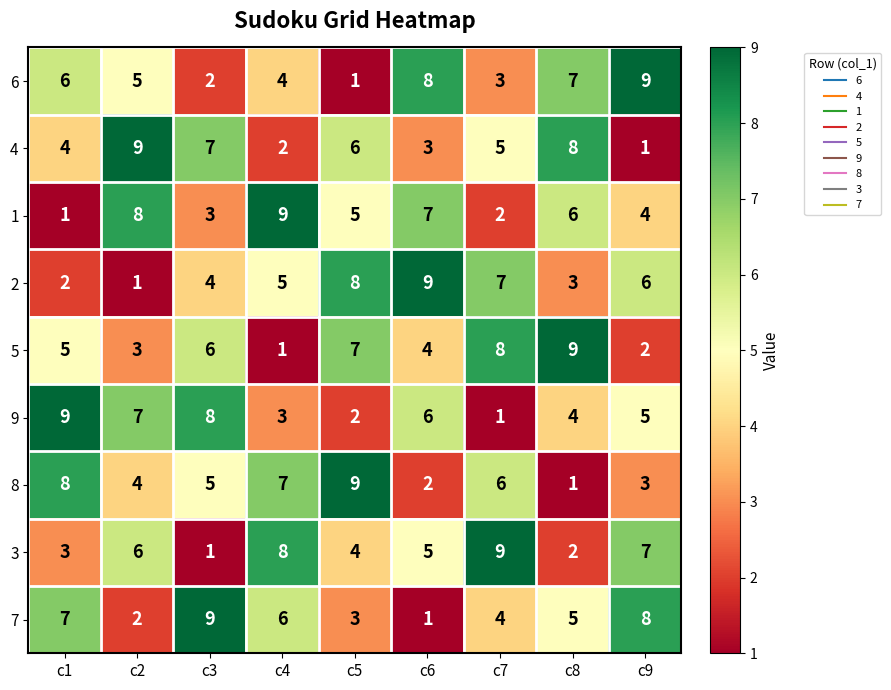

At how many categories does at least one series exceed 4?

9